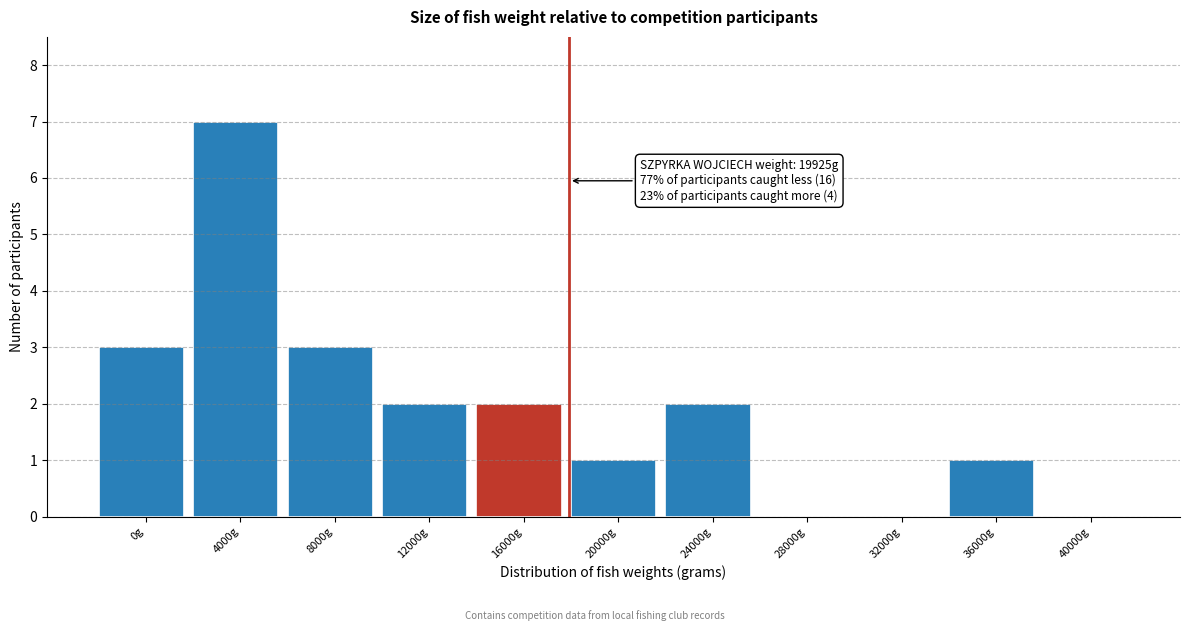

Reading right to left, list all the values displayed in this chart.

40000g=0	36000g=1	32000g=0	28000g=0	24000g=2	20000g=1	16000g=2	12000g=2	8000g=3	4000g=7	0g=3